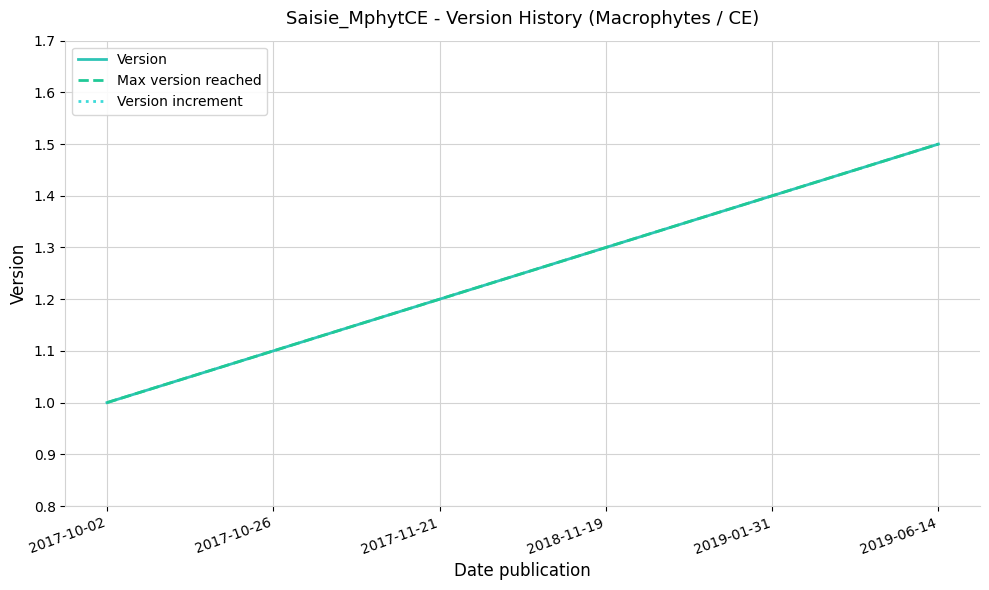

How many data points in Max version reached are above 1?

5